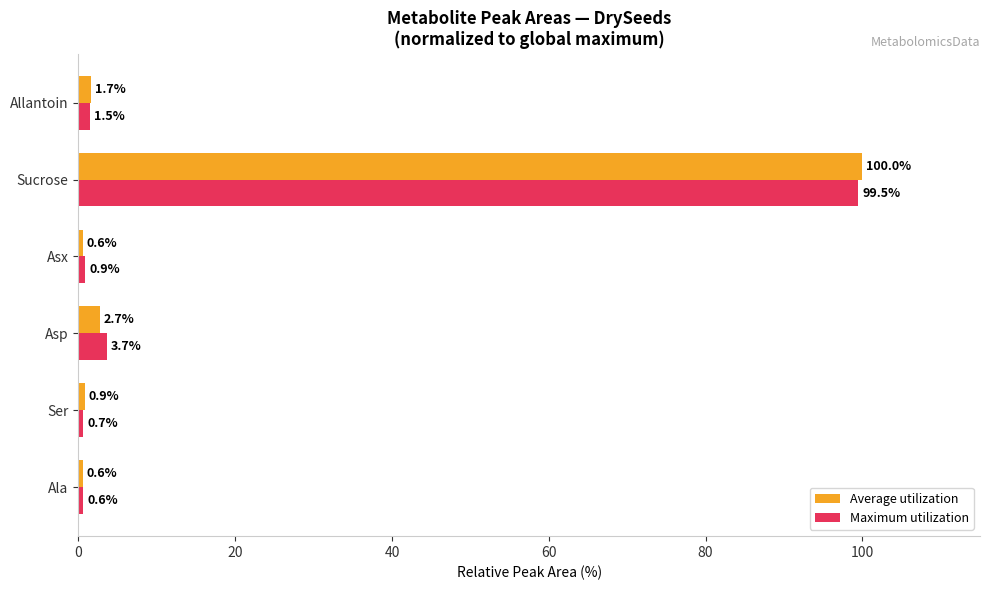

Is the value of Average utilization at Allantoin greater than the value of Maximum utilization at Asx?

Yes